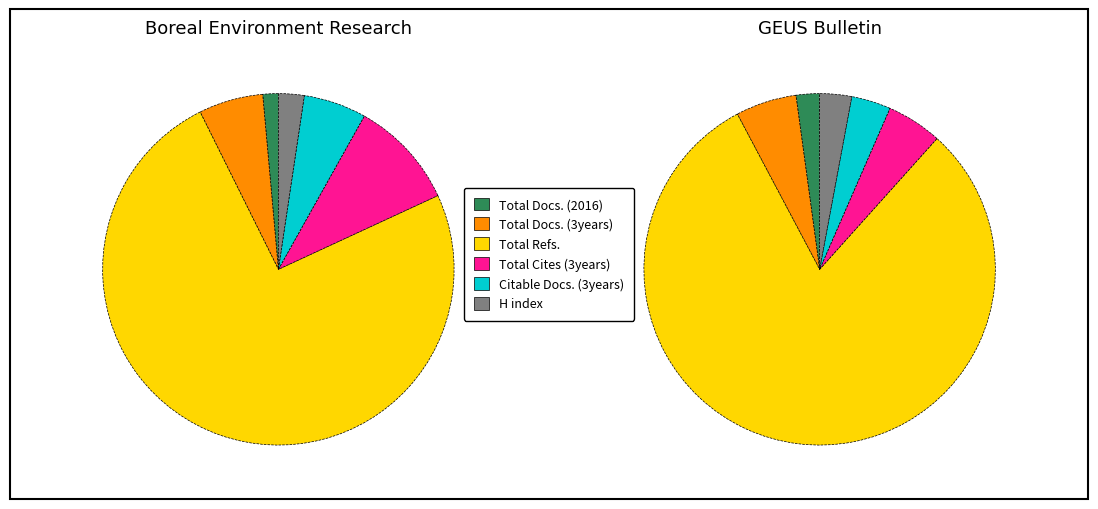

Rank the categories by Total Refs. value from lowest to highest.

GEUS Bulletin, Boreal Environment Research